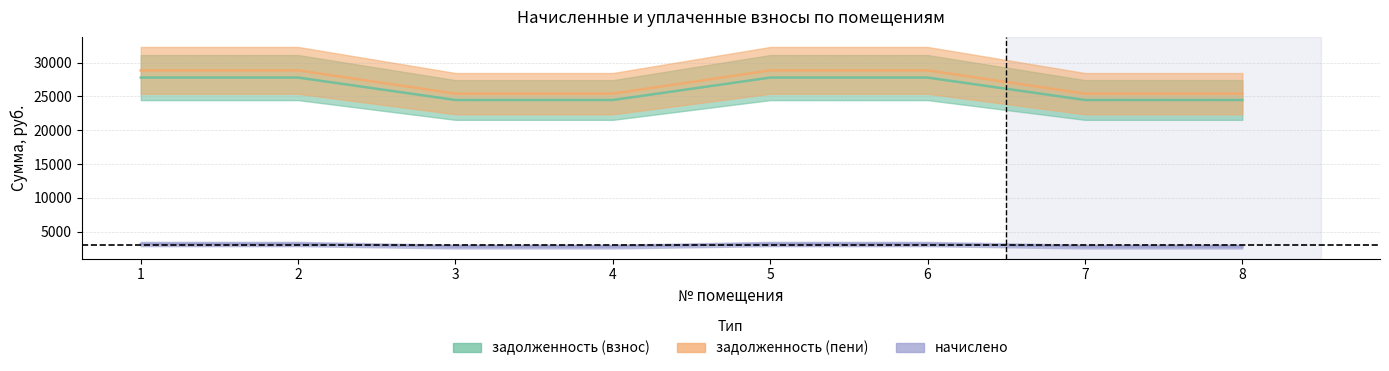

The value of задолженность (взнос) at 7 is 24474.2. True or false?

True